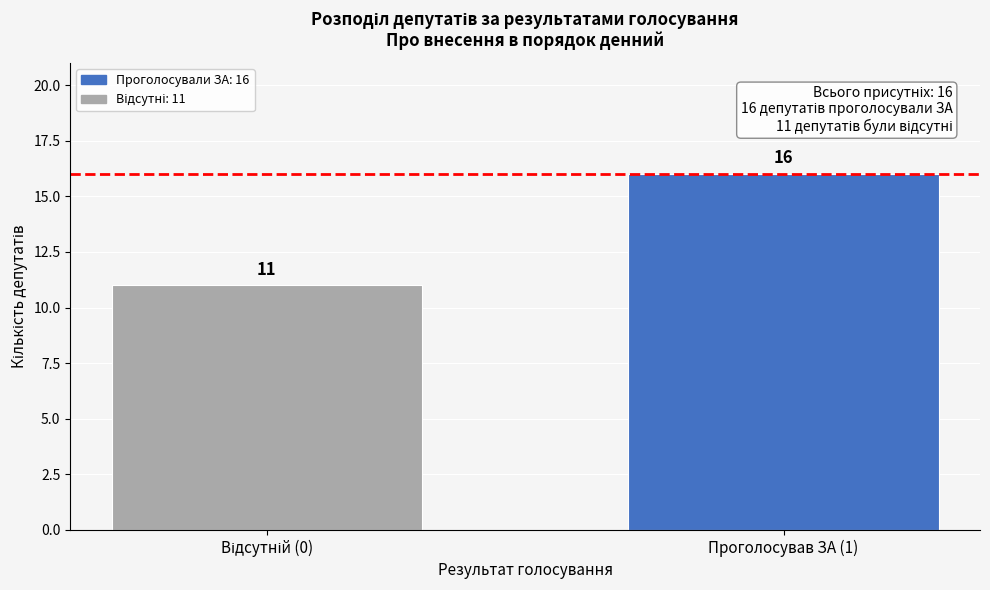

Reading left to right, what are all the values shown in this chart?

11	16